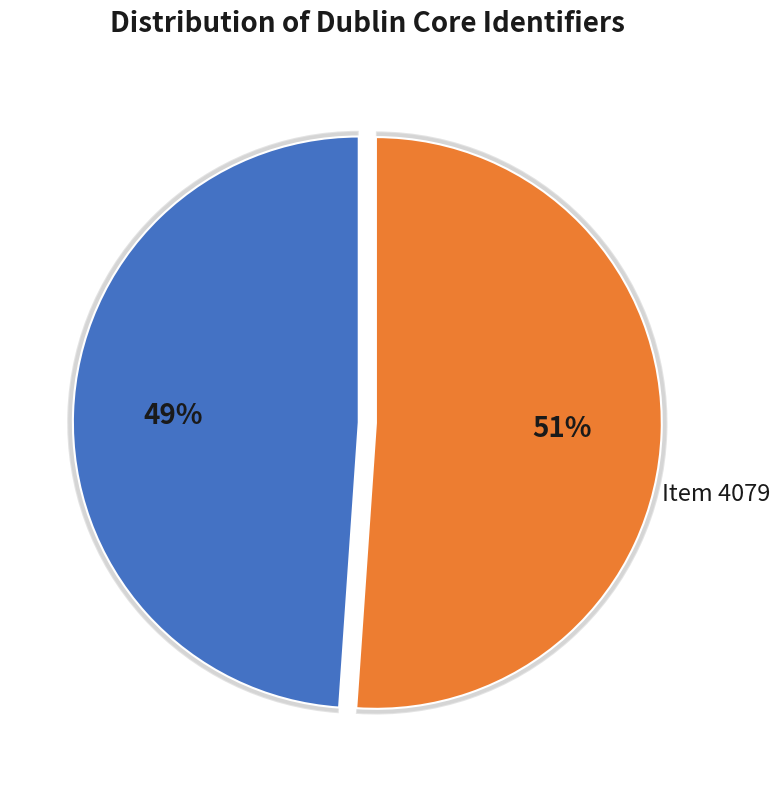

Does any single category account for the majority?

Yes